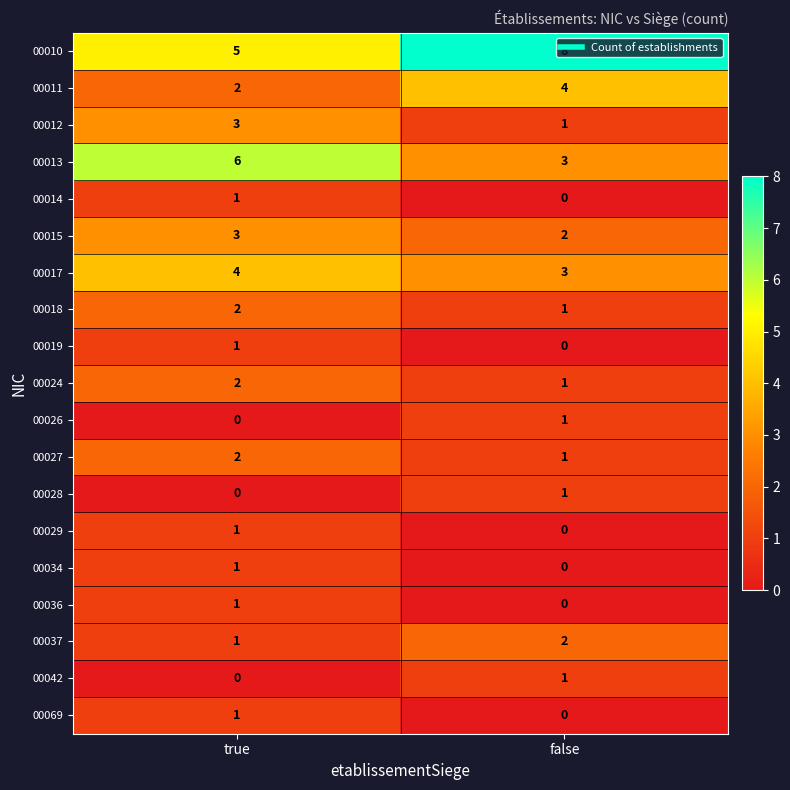

The value of 00013 at true is 6. True or false?

True